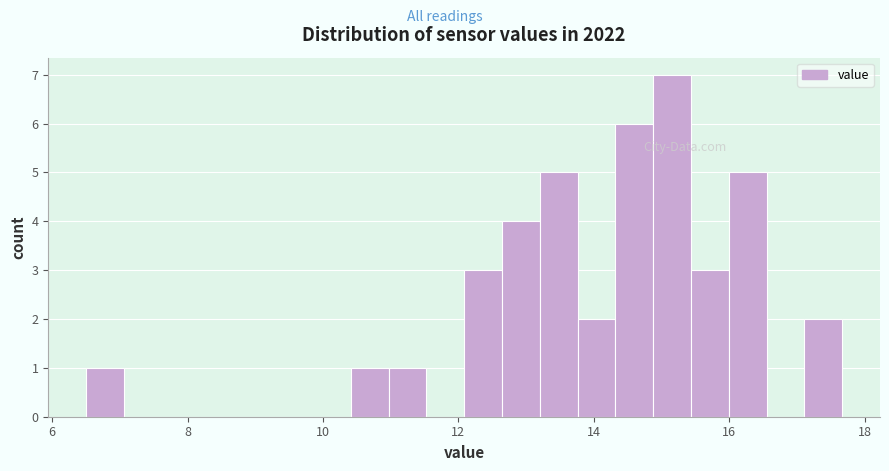

Read against the x-axis, roughly where is the centre of the tallest bar?

15.2